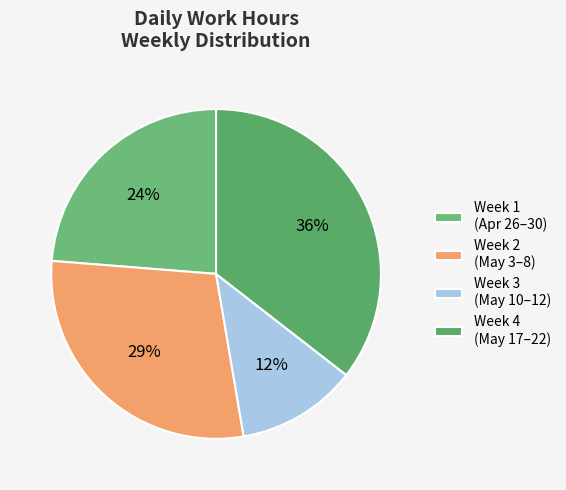

Rank the categories by value from lowest to highest.

Week 3 (May 10–12), Week 1 (Apr 26–30), Week 2 (May 3–8), Week 4 (May 17–22)